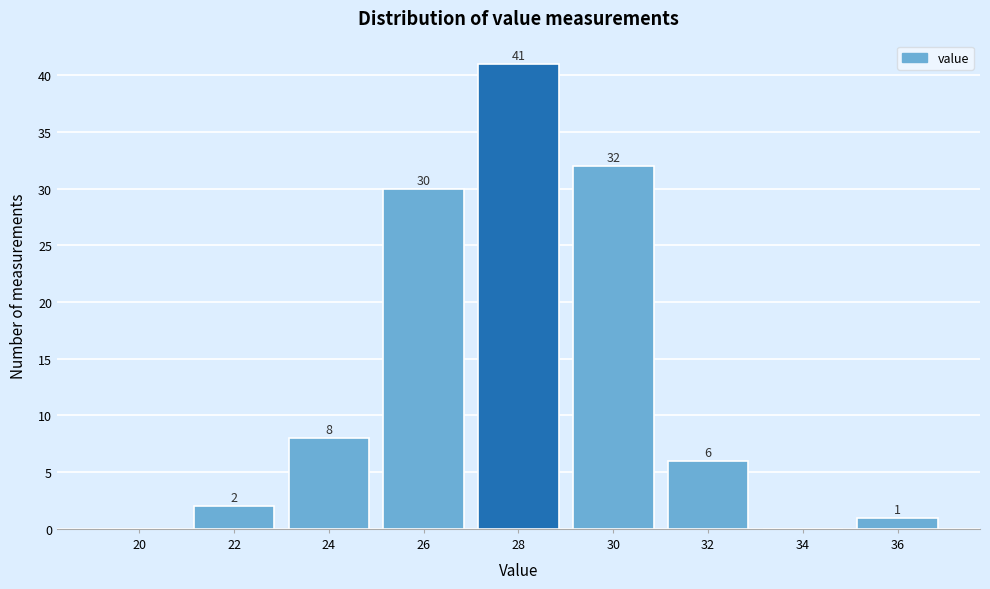

Reading right to left, transcribe all the data shown in this chart.

36=1	34=0	32=6	30=32	28=41	26=30	24=8	22=2	20=0